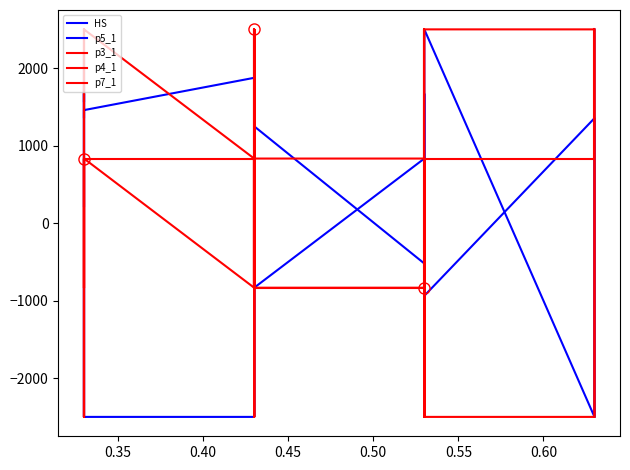

What is the smallest value displayed?

-2500.0